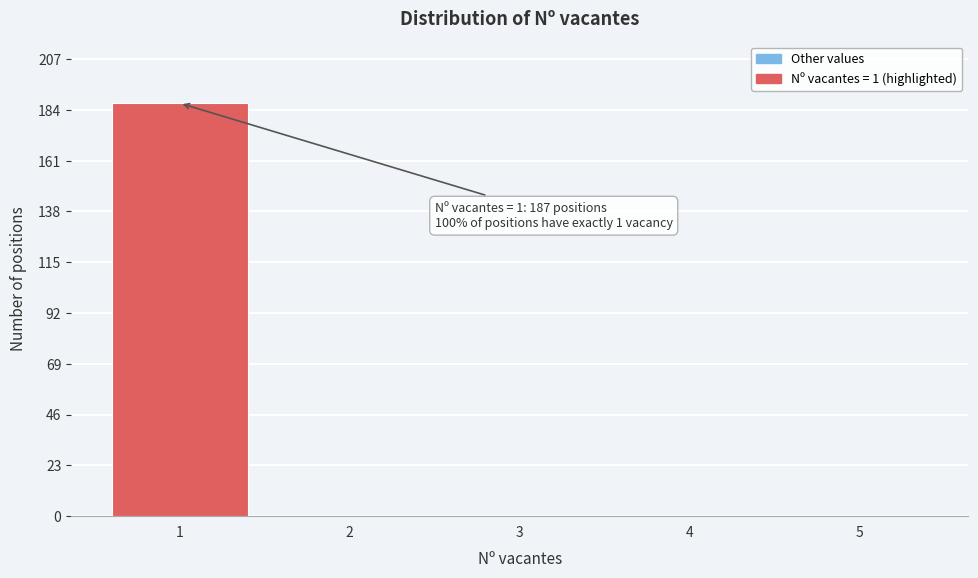

Over which range of the x-axis is the bar tallest?

0.5 to 1.5